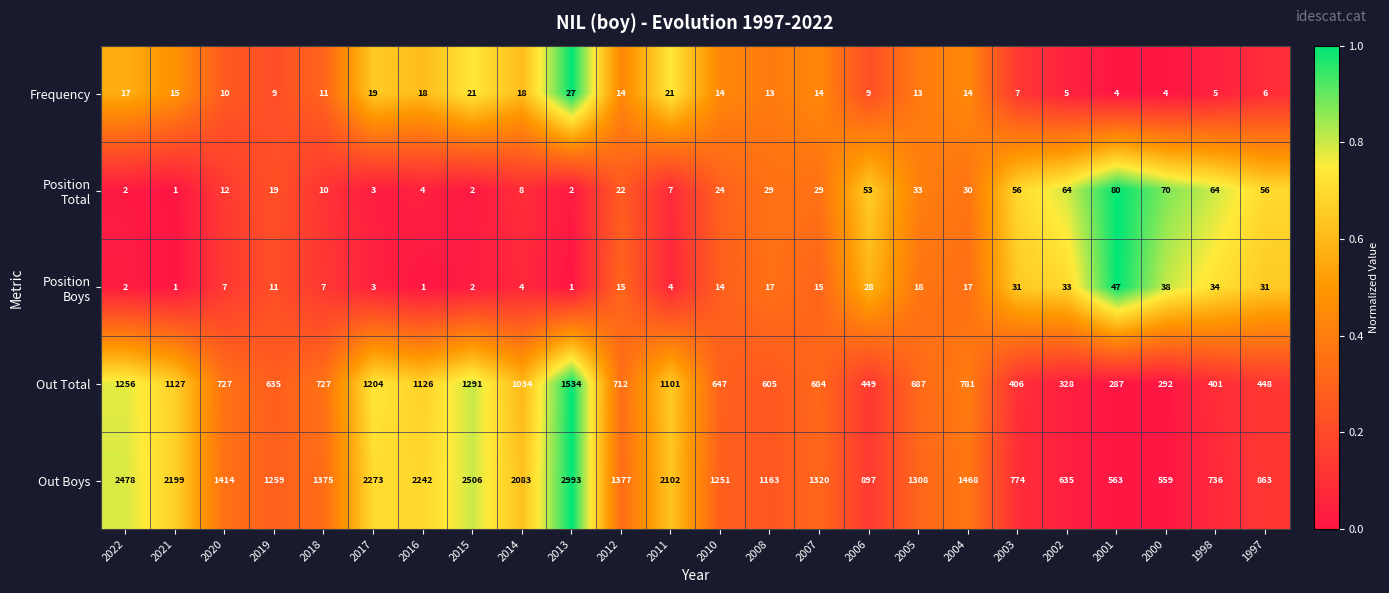

What is the sum of the Out Total values at 2007 and 2017?

1888